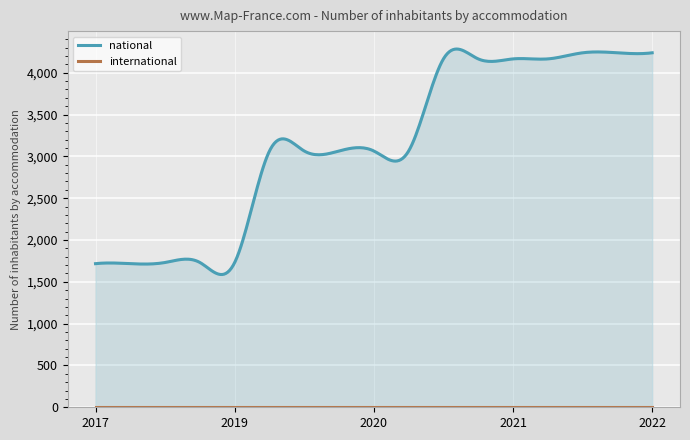

Reading right to left, list all the values displayed in this chart.

national: 4238	4238	4238	4165	4165	4165	4165	3064	3064	3064	3064	3064	1731	1731	1731	1717	1717
international: 0	0	0	0	0	0	0	0	0	0	0	0	0	0	0	0	0